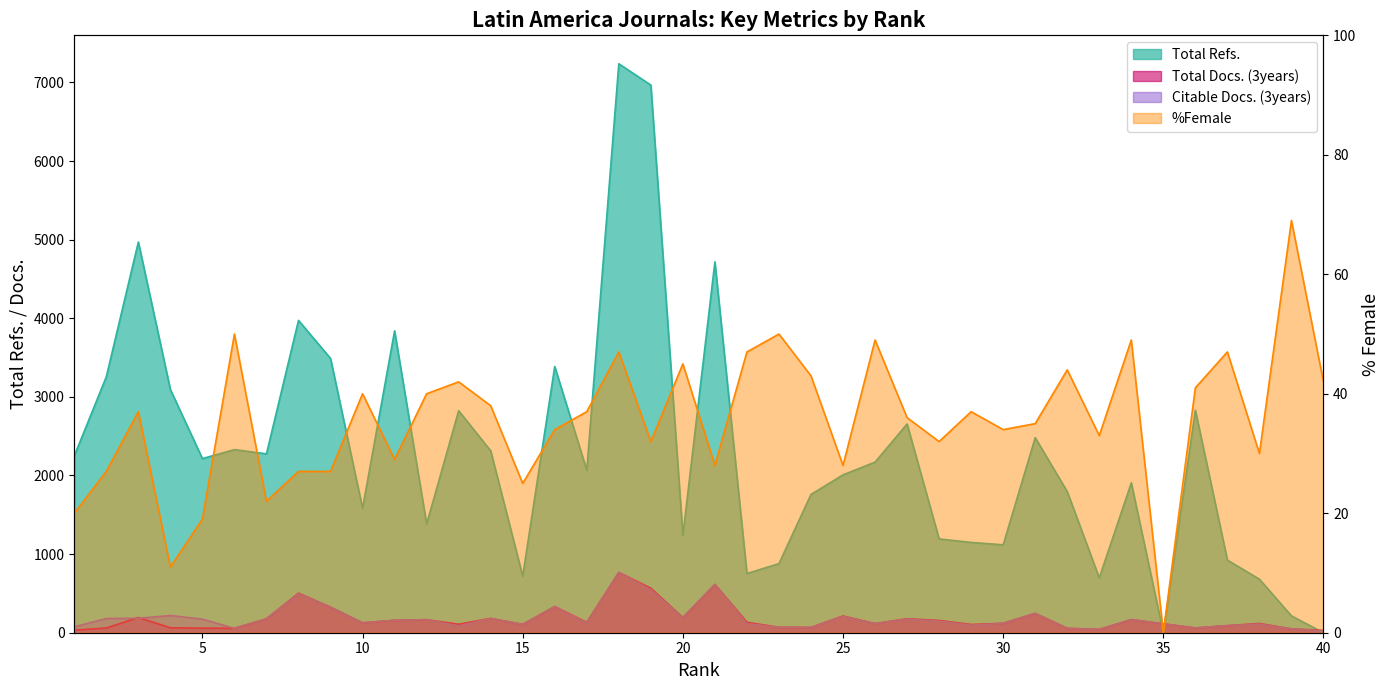

What is the approximate value of %Female at 6, to the nearest 5?

50